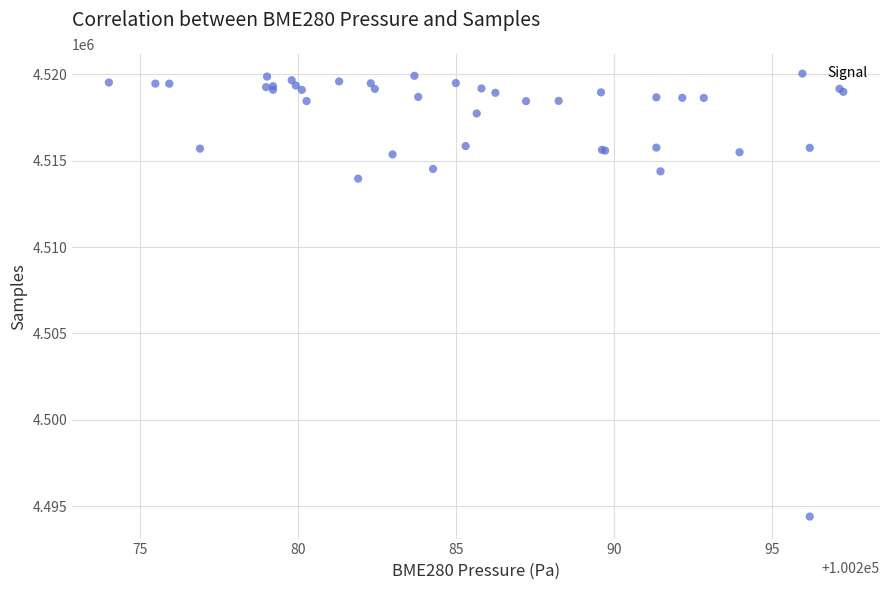

What Y value in the scatter plot is closest to 4507158?

4513965